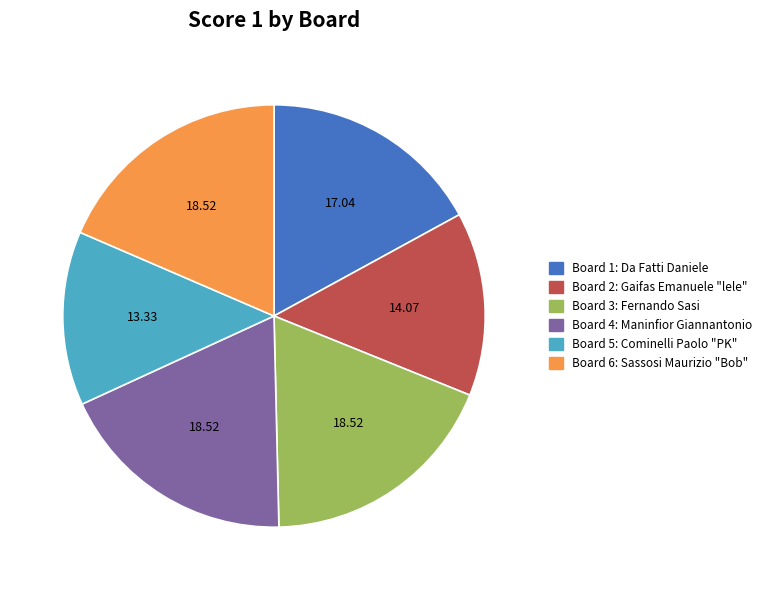

What is the ratio of the value at Board 6 to the value at Board 1?

1.1